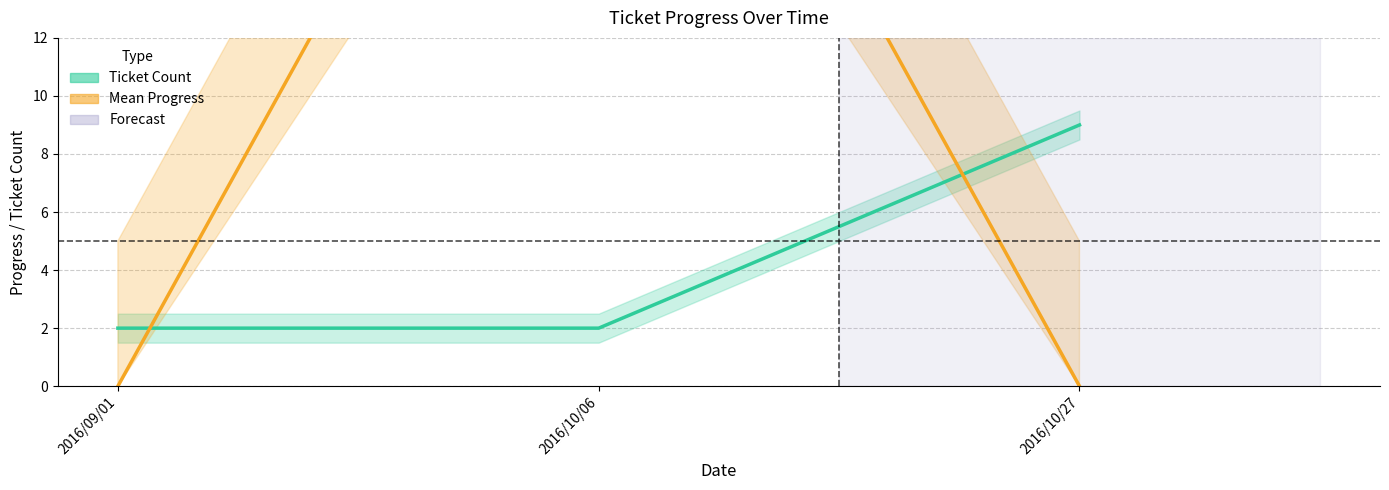

Is it true that Mean Progress equals 30 at 2016/10/06?

True